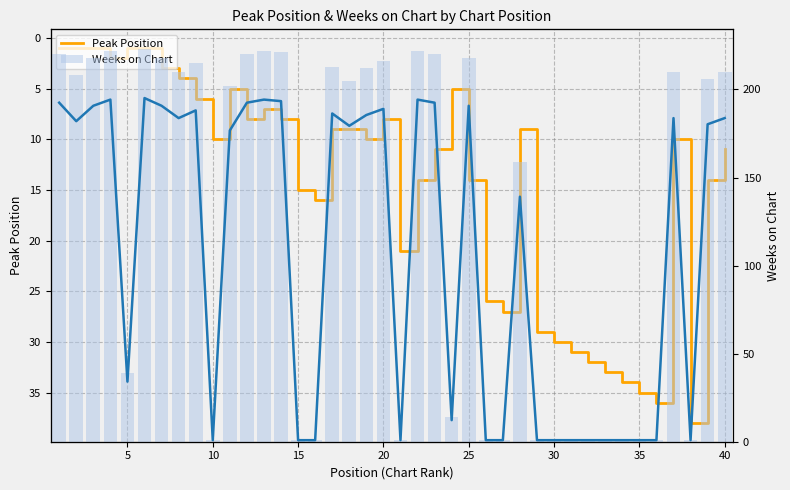

How many values in the Weeks on Chart series are below 206?

20